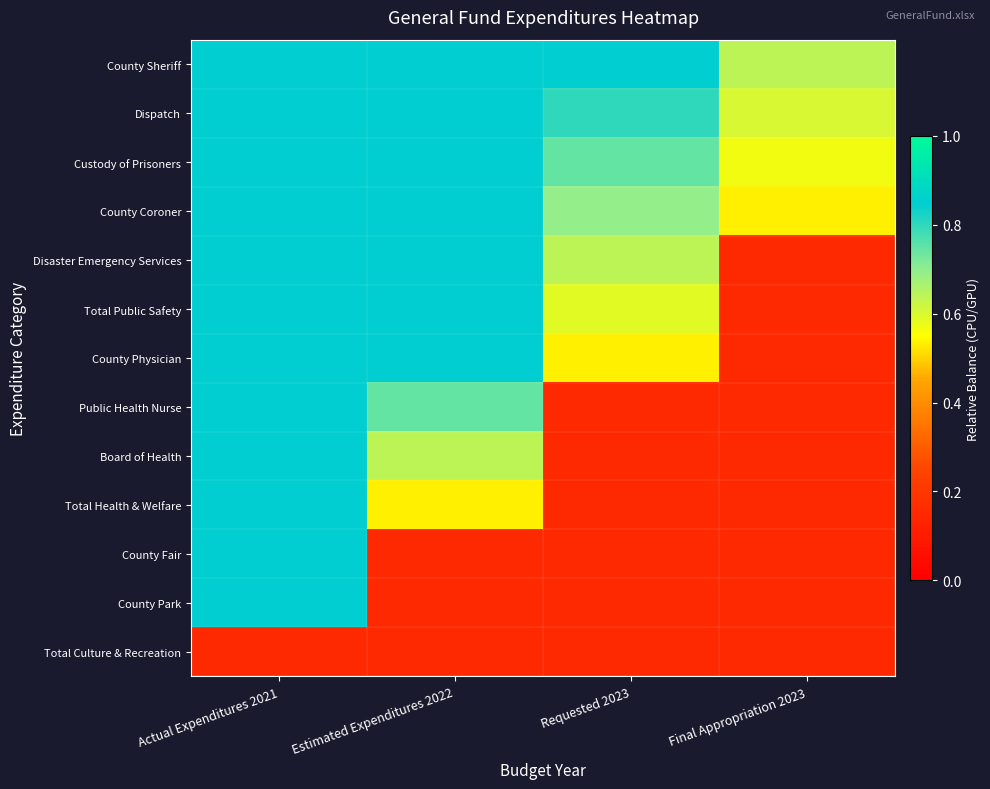

What is the total value across all series at Final Appropriation 2023?

3.7